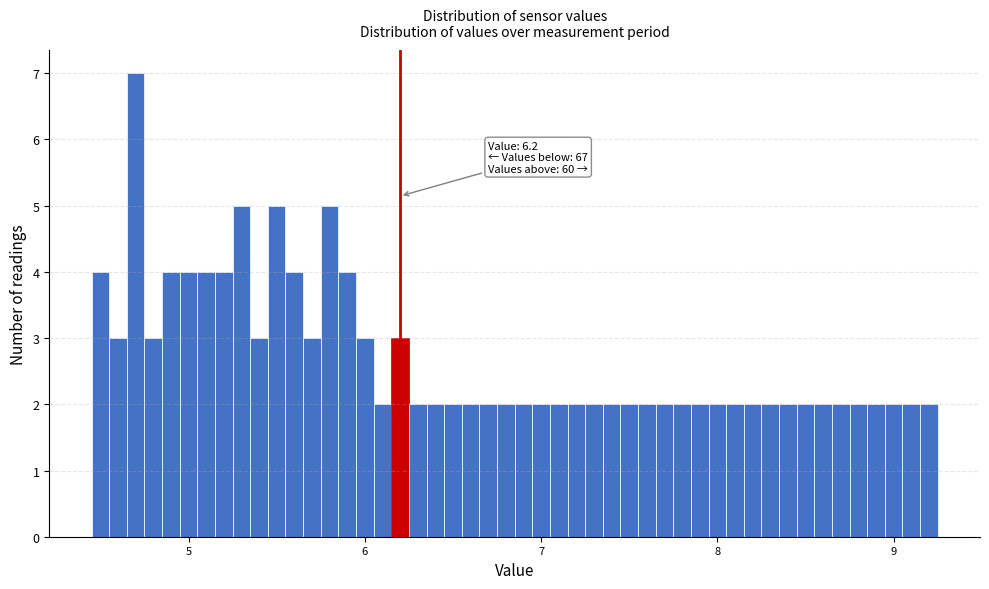

Around what value on the x-axis is the tallest bar? Give the approximate position of its centre, as read against the axis.

4.7